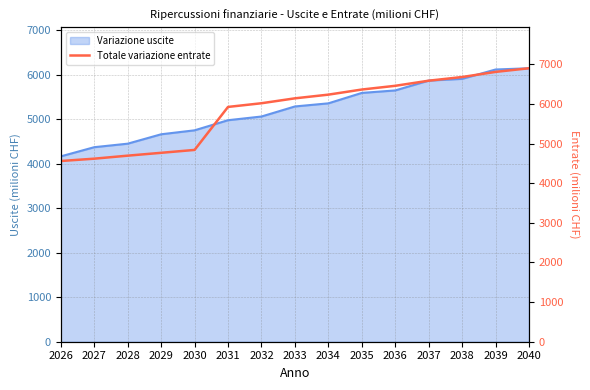

How many lines are shown in the chart?

1